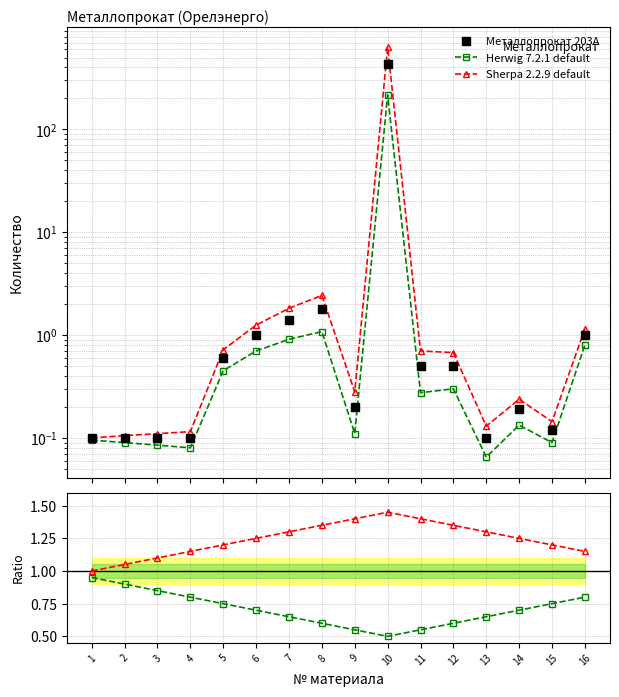

How many lines are shown in the chart?

3